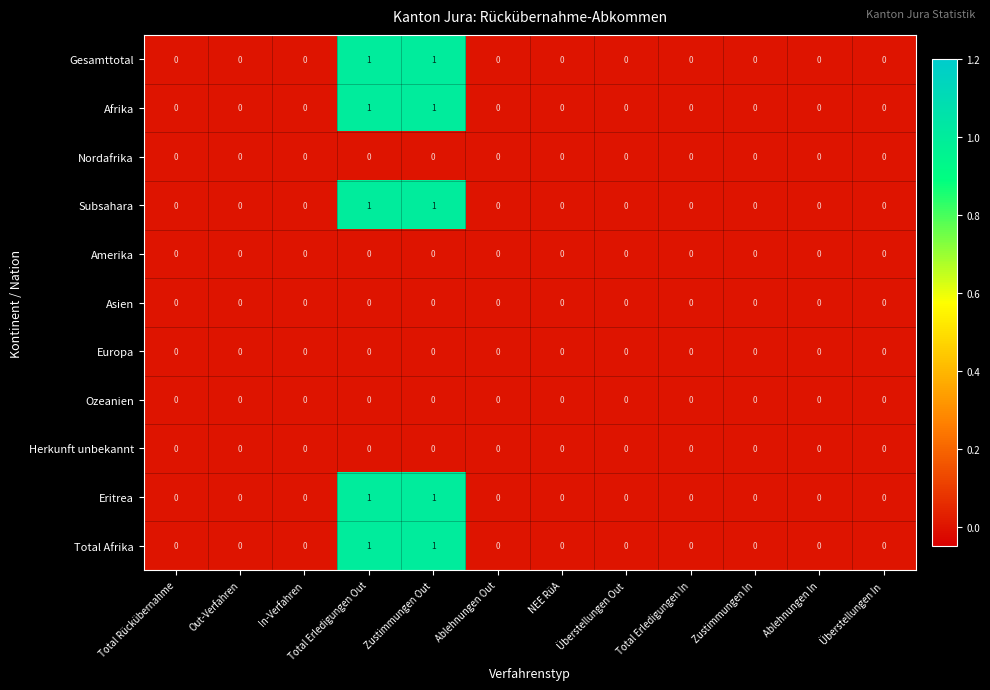

How many distinct data groups are displayed?

11